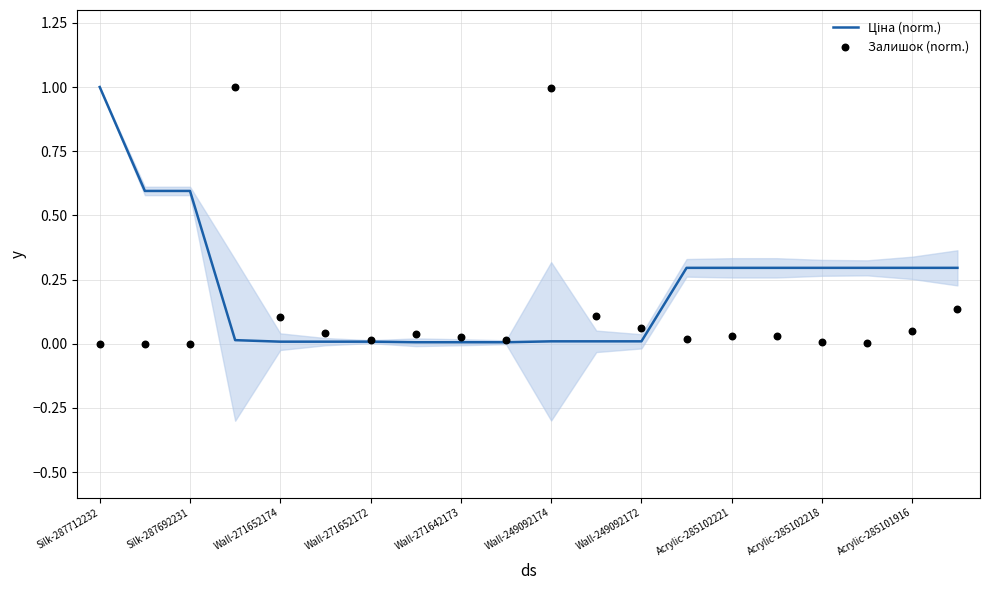

Which series contains the lowest Y value?

Залишок (norm.)